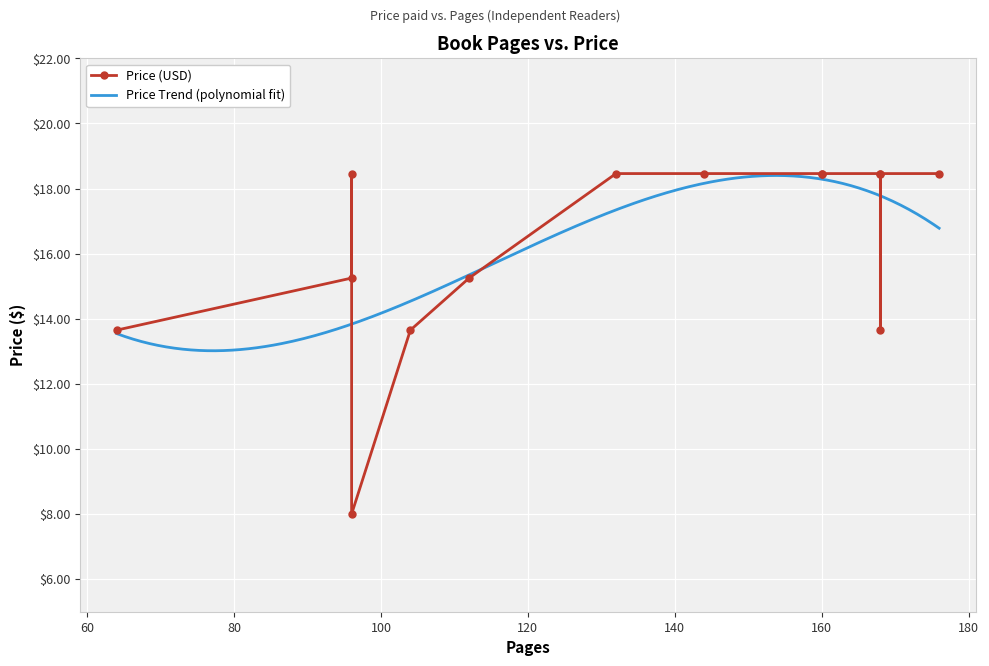

What is the difference between the second highest and minimum values?

10.5